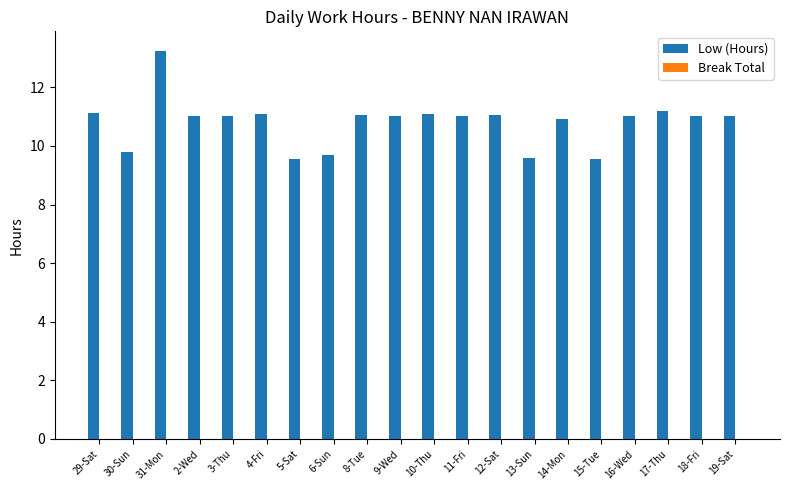

What value does the data have at 18-Fri?

11.0